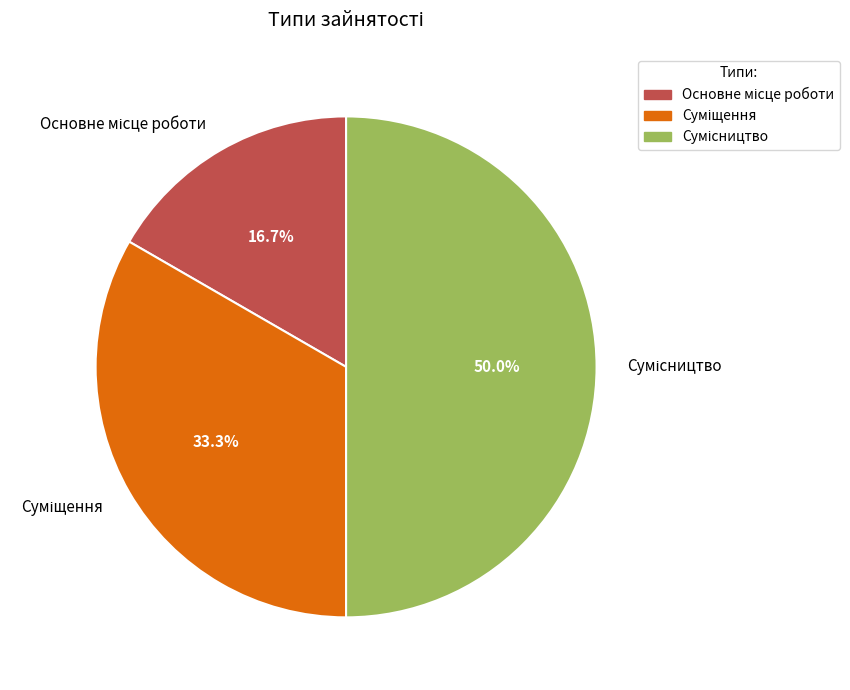

What is the smallest slice in the pie chart?

Основне місце роботи